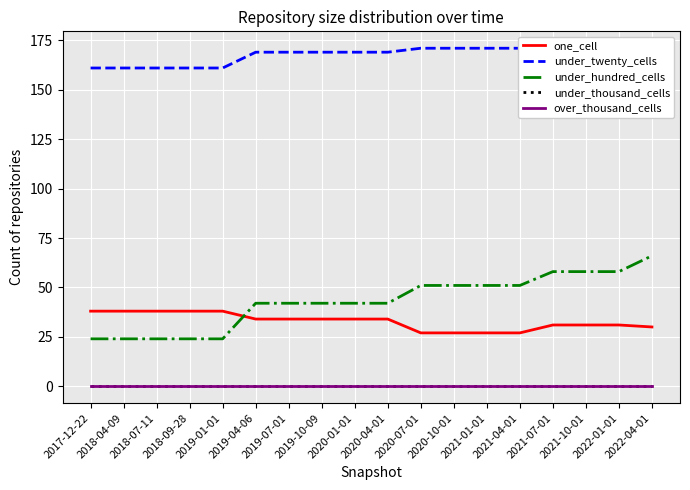

What is the label of the 17th point from the left?

2022-01-01